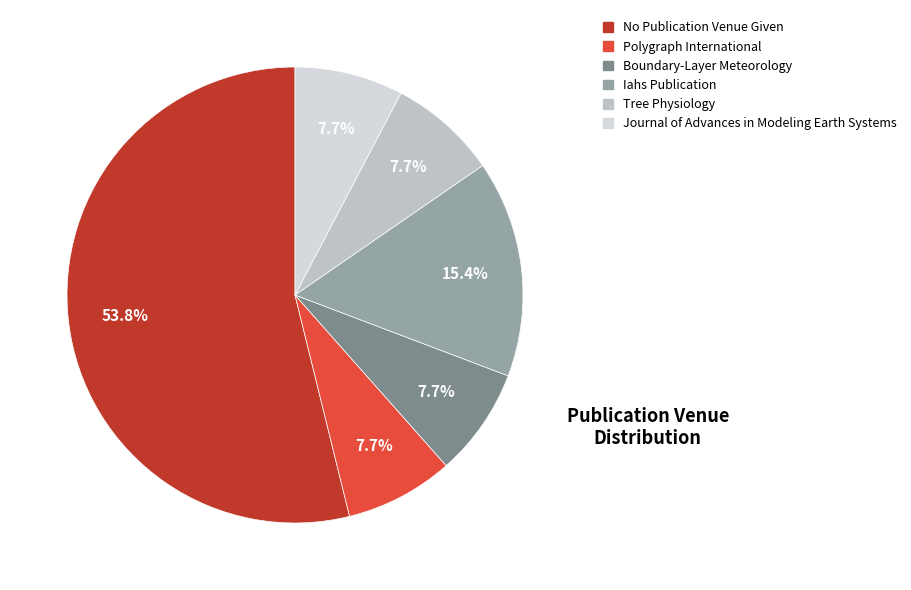

True or false: Iahs Publication accounts for 25% of the total.

False